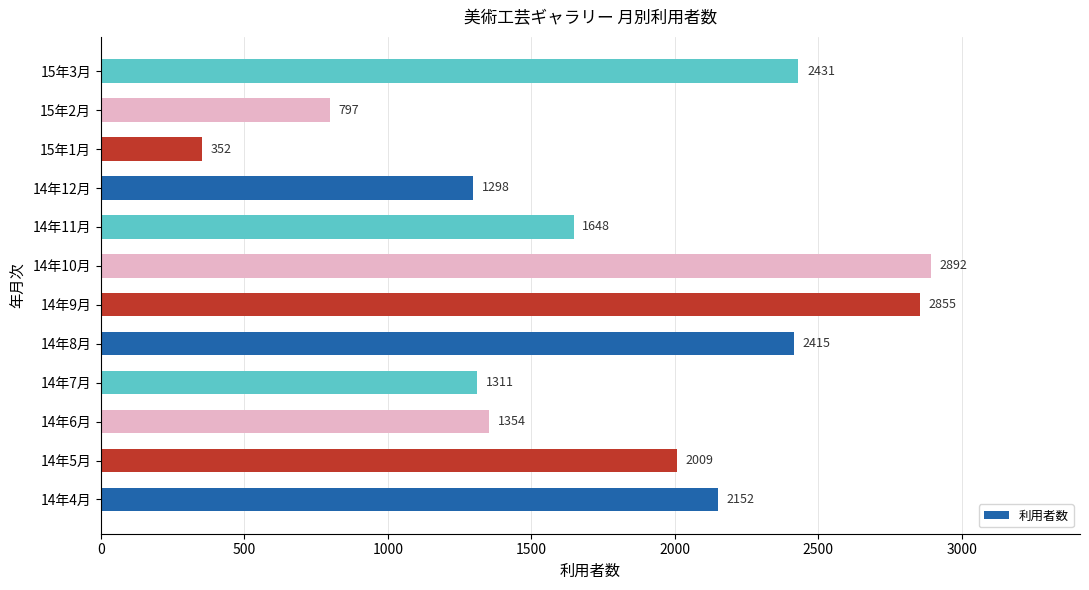

Between 15年2月 and 14年8月, which is larger?

14年8月